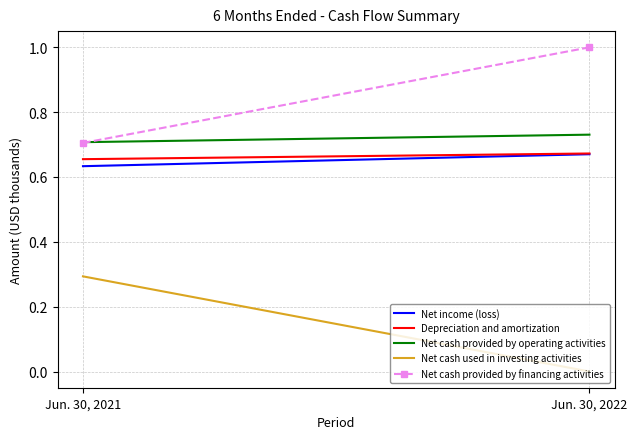

What value does the Net cash provided by financing activities series have at Jun. 30, 2021?

0.7